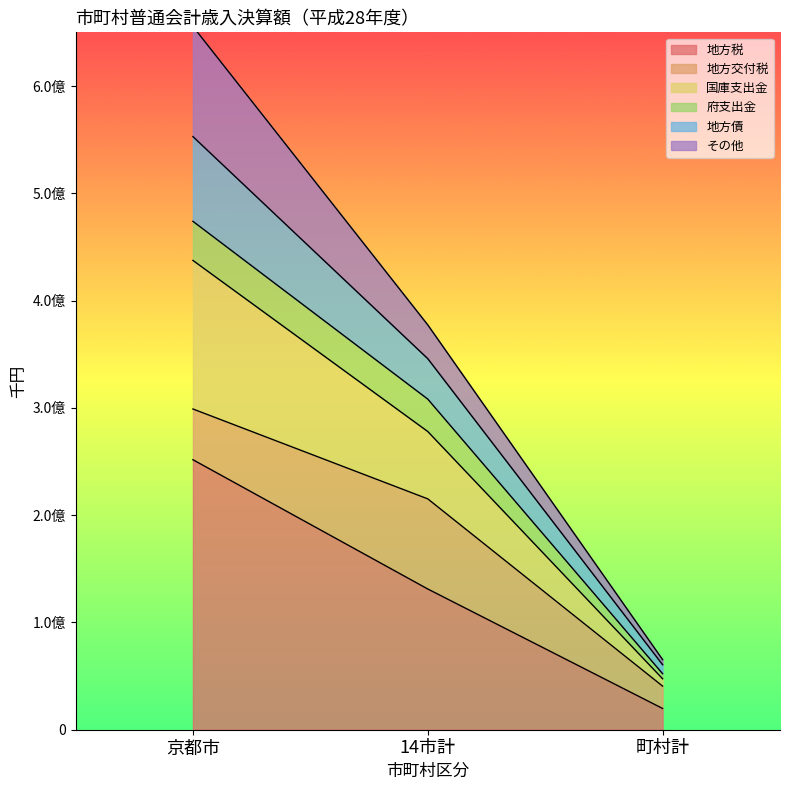

Which has a higher value, 14市計 or 京都市?

京都市